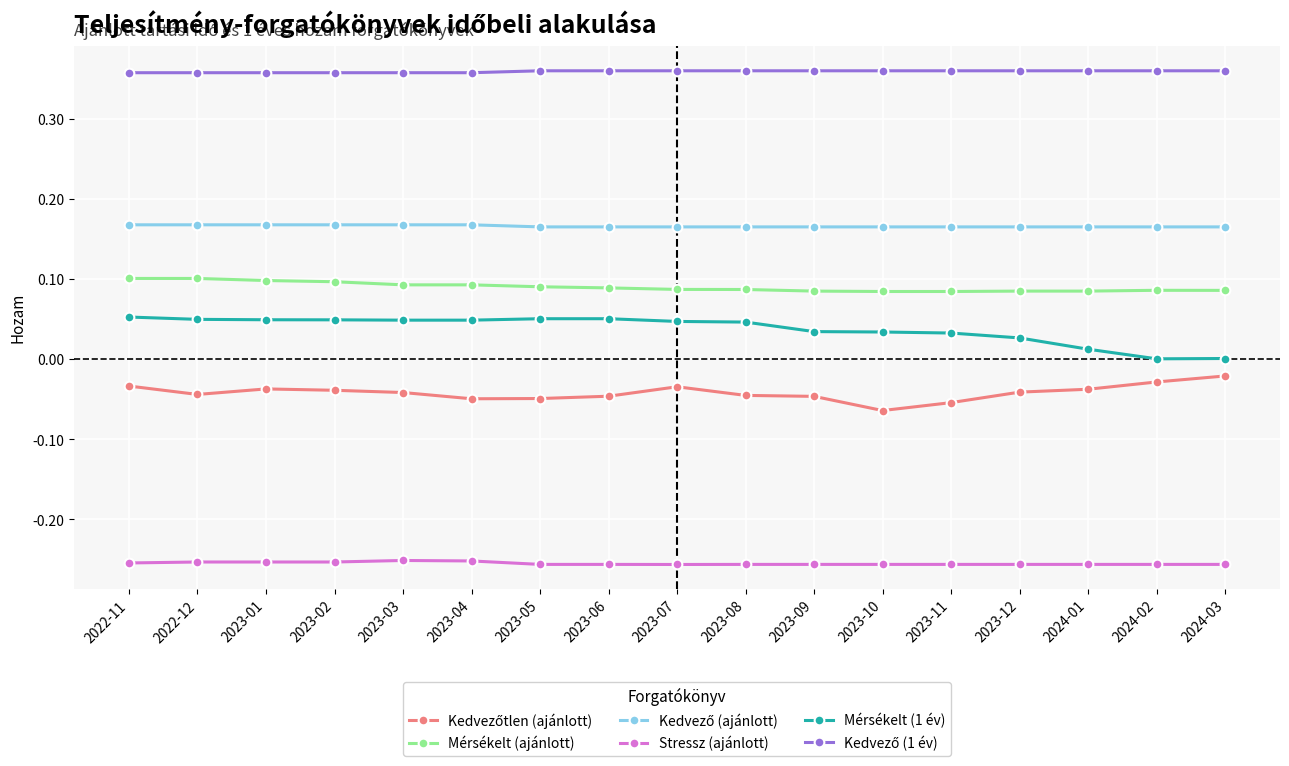

True or false: Stressz (ajánlott) and Mérsékelt (1 év) cross at least once.

False